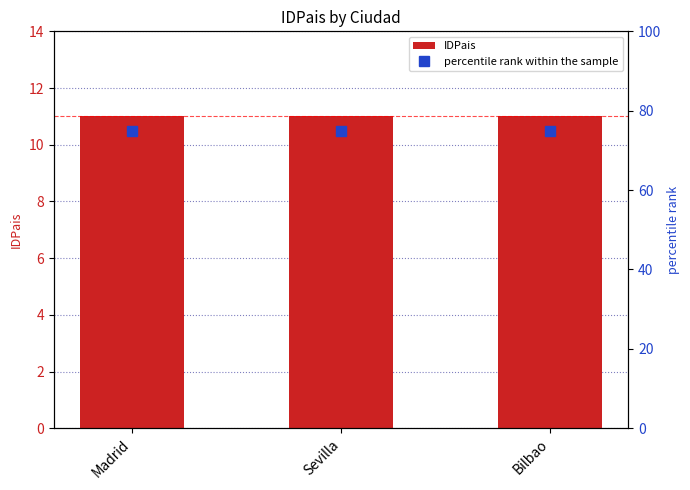

Reading left to right, what are all the values shown in this chart?

IDPais: Madrid=11.0	Sevilla=11.0	Bilbao=11.0
percentile rank within the sample: Madrid=74.8	Sevilla=74.8	Bilbao=74.8